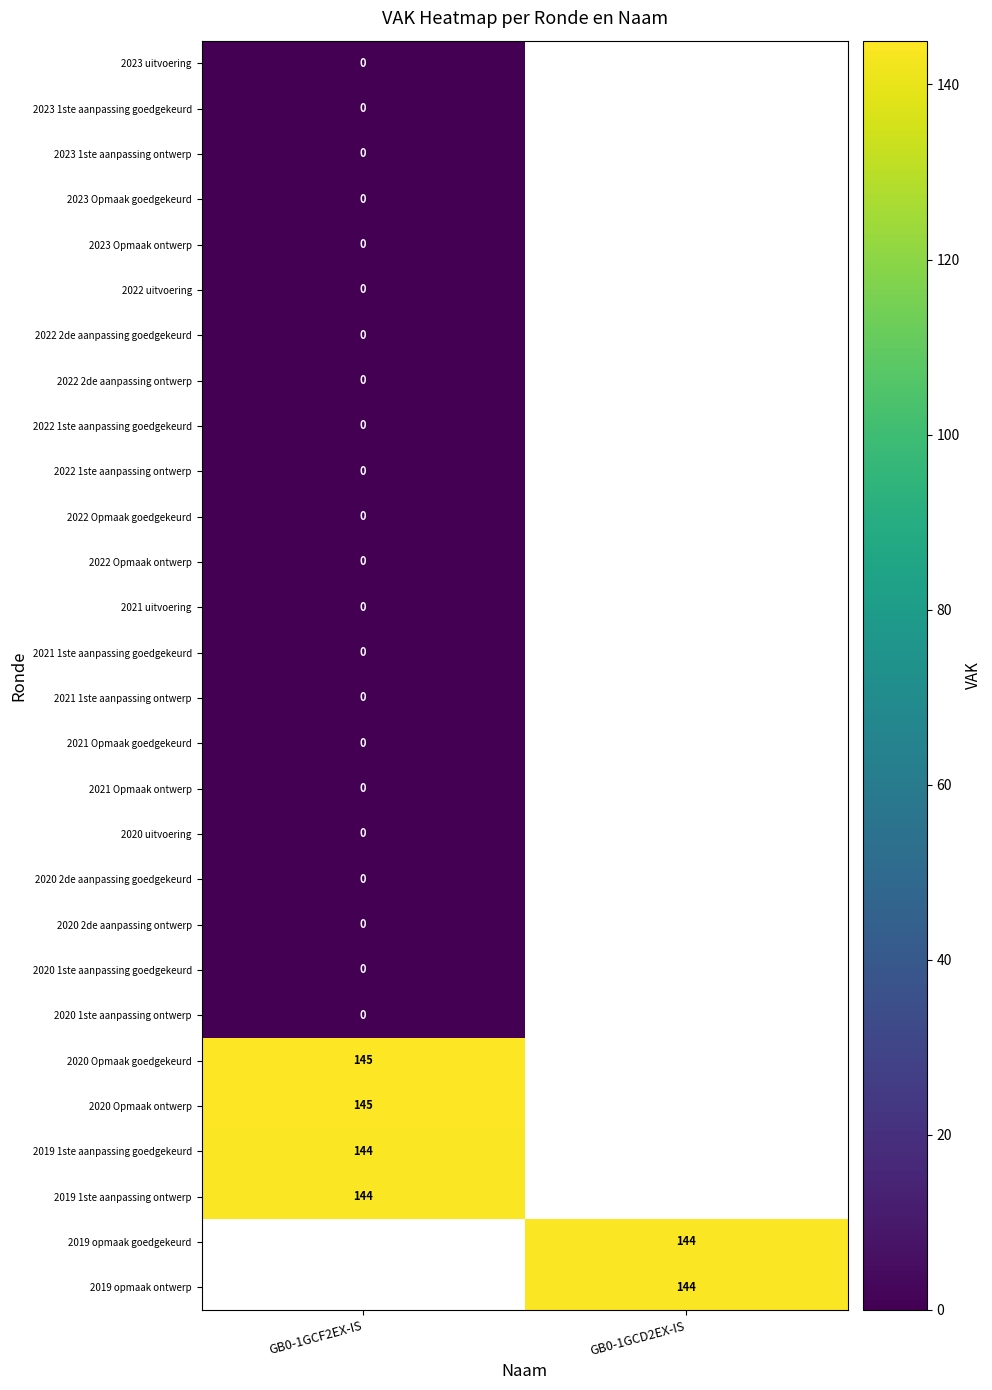

Which label corresponds to the largest value in the chart?

GB0-1GCF2EX-IS